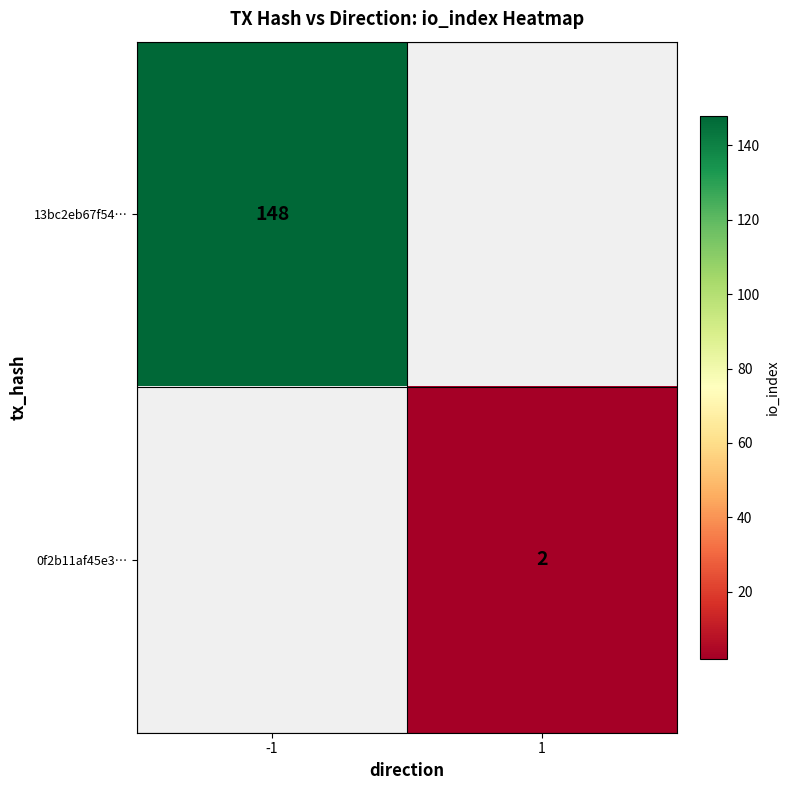

Is it true that 13bc2eb67f54… equals 59 at -1?

False